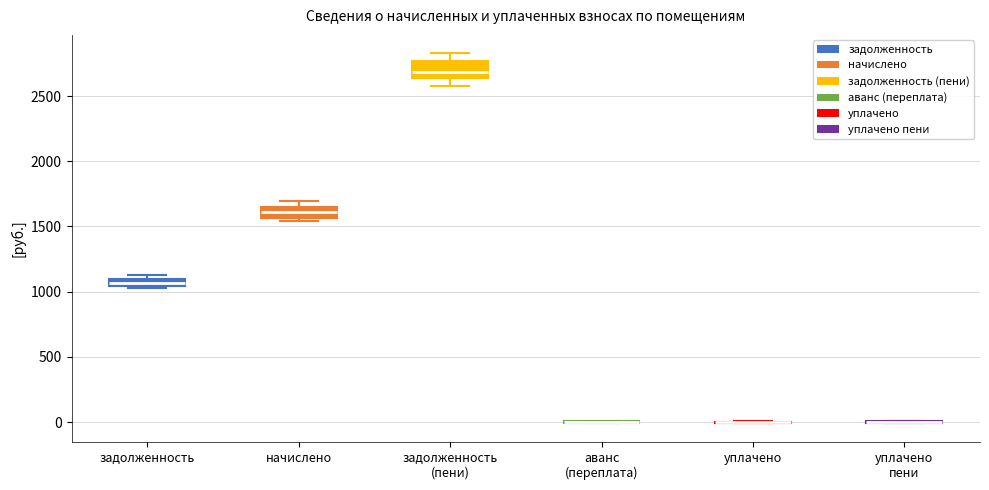

Where does the median line of the box for задолженность (пени) sit on the y-axis? The values are not printed on the chart, so give them approximately, as read against the axis.

2700